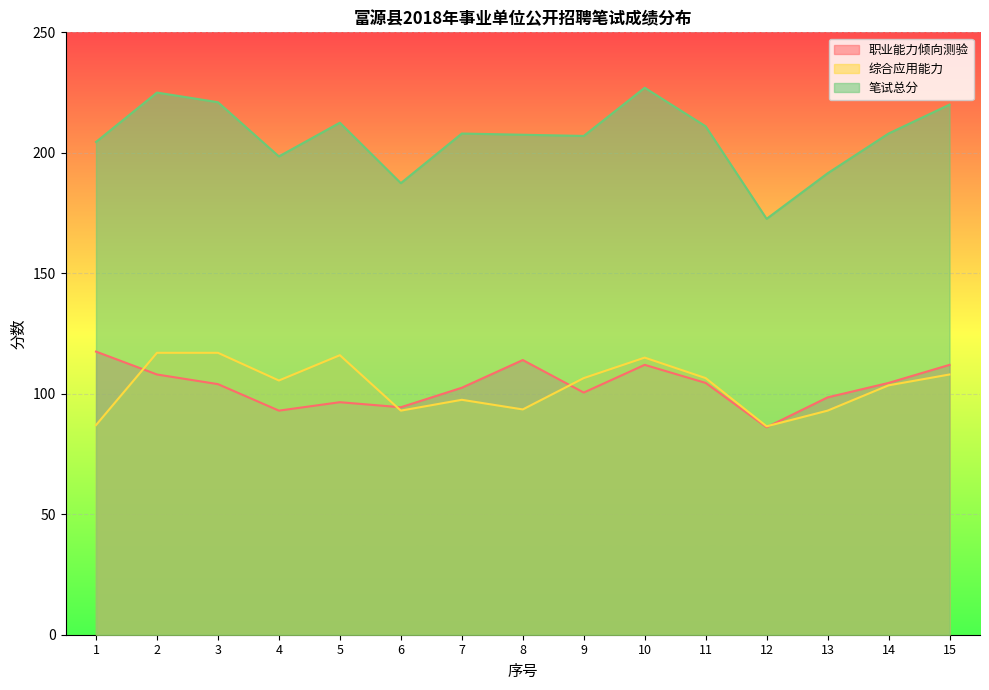

How many values in the 综合应用能力 series exceed 105?

8